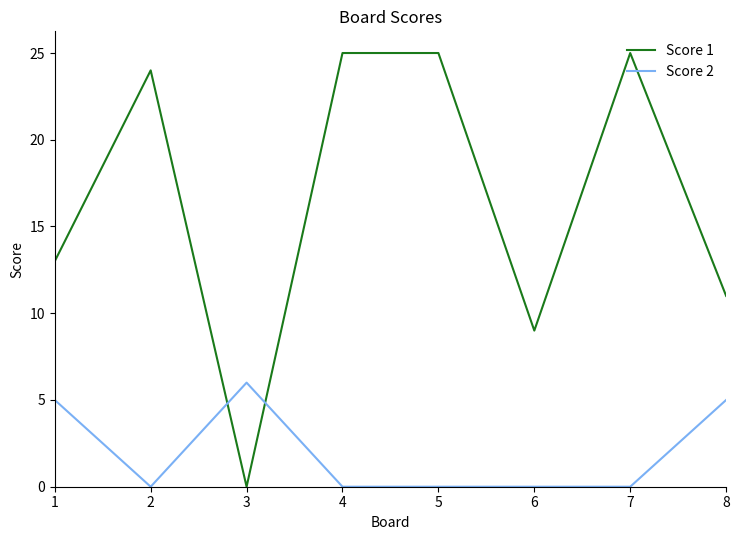

Reading left to right, list all the values displayed in this chart.

Score 1: 13	24	0	25	25	9	25	11
Score 2: 5	0	6	0	0	0	0	5